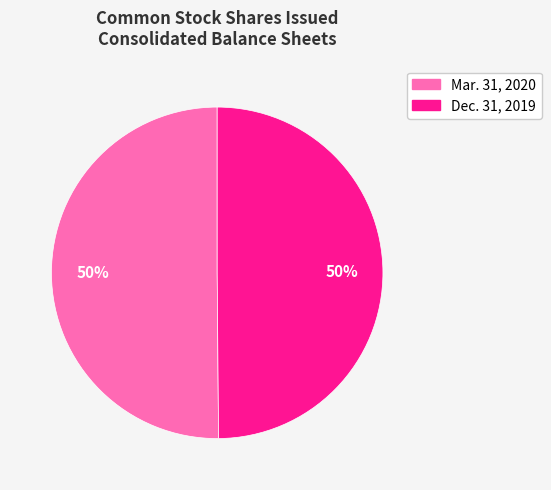

To the nearest percent, what is the average slice percentage?

50%